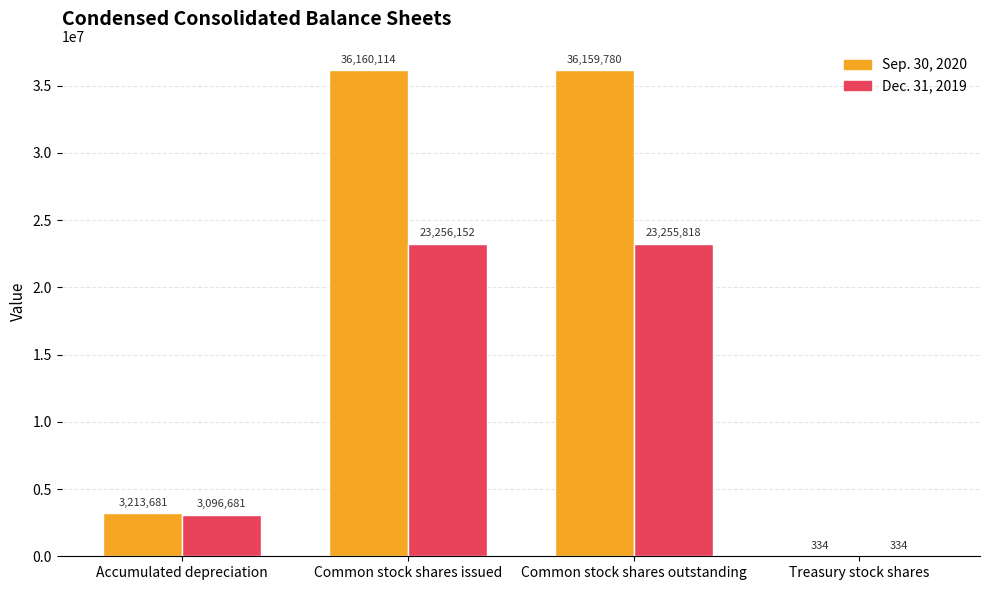

Which series has the largest total across all categories?

Sep. 30, 2020